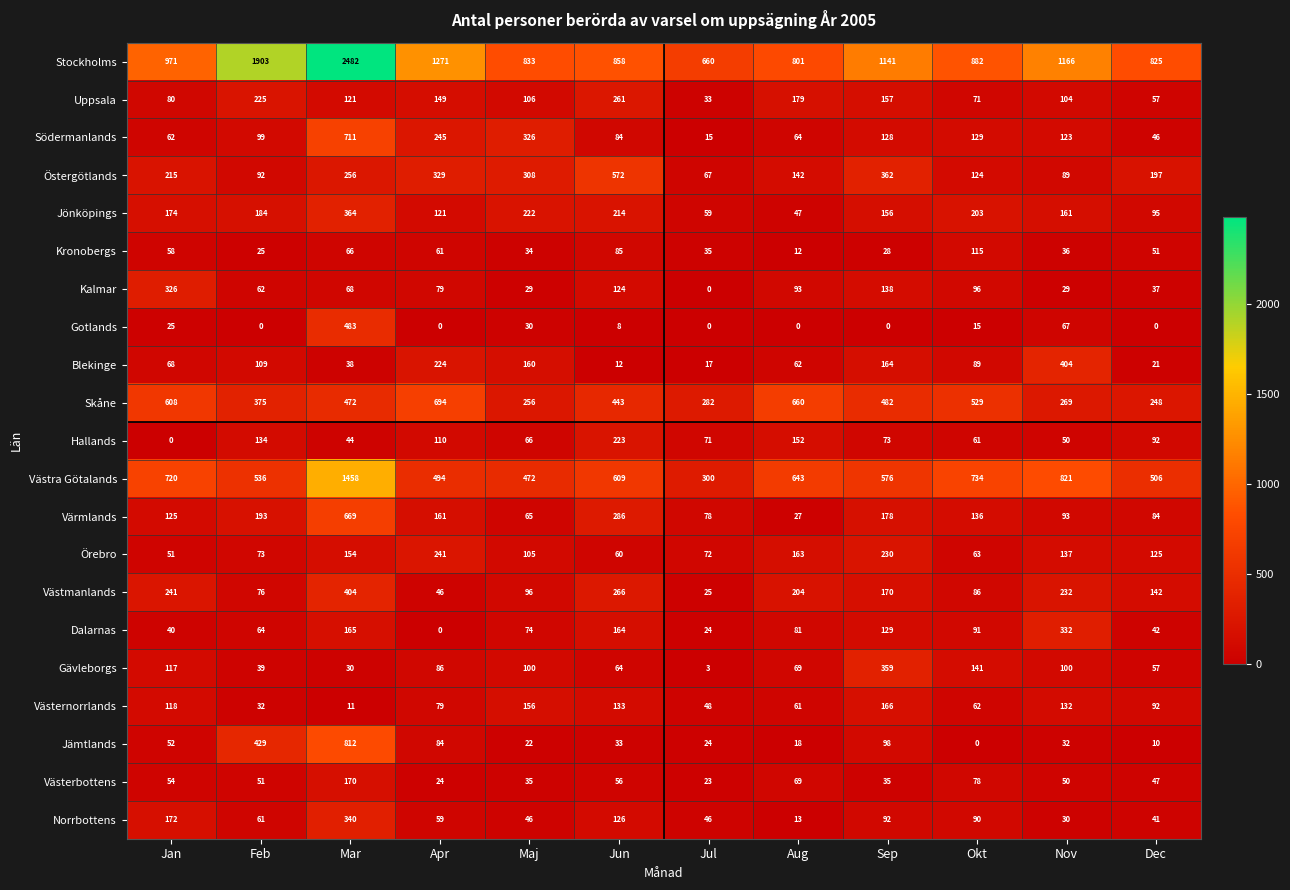

Rank the series at Okt from highest to lowest value.

Stockholms, Västra Götalands, Skåne, Jönköpings, Gävleborgs, Värmlands, Södermanlands, Östergötlands, Kronobergs, Kalmar, Dalarnas, Norrbottens, Blekinge, Västmanlands, Västerbottens, Uppsala, Örebro, Västernorrlands, Hallands, Gotlands, Jämtlands